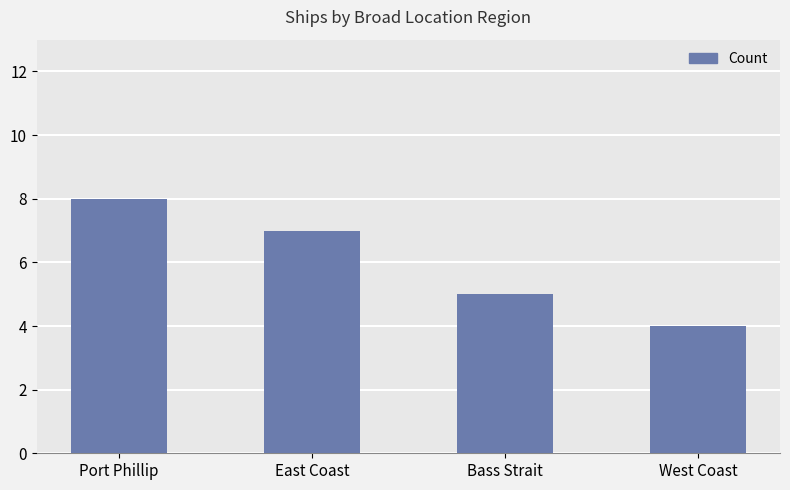

Is it true that the value at Port Phillip is 5?

False